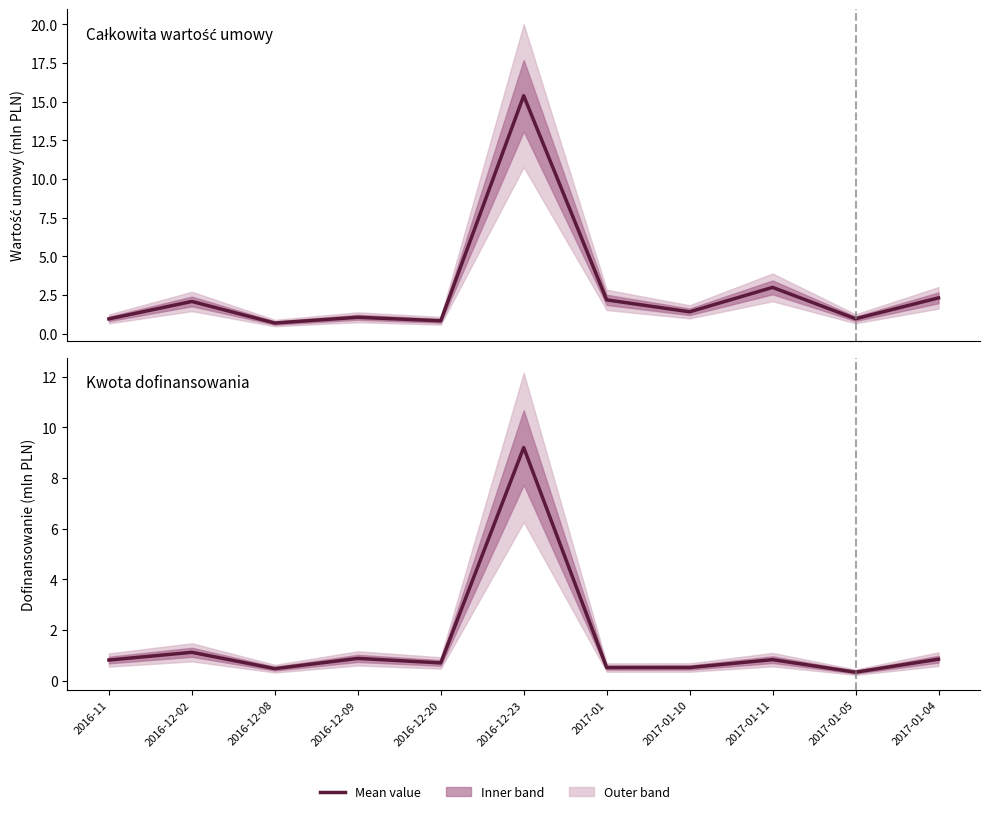

True or false: Kwota dofinansowania and Całkowita wartość umowy cross at least once.

False